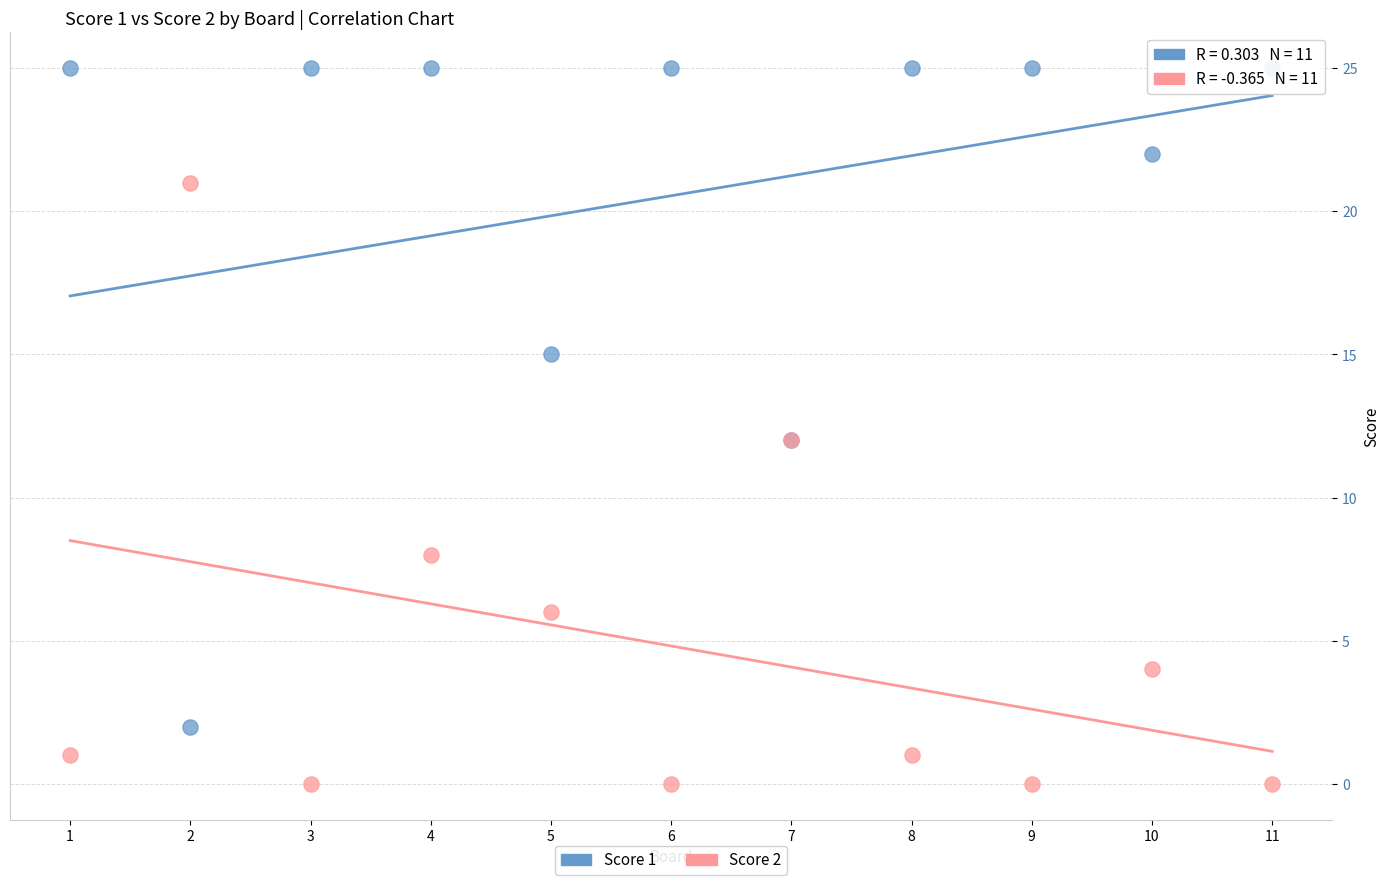

Which series reaches the maximum Y coordinate?

Score 1